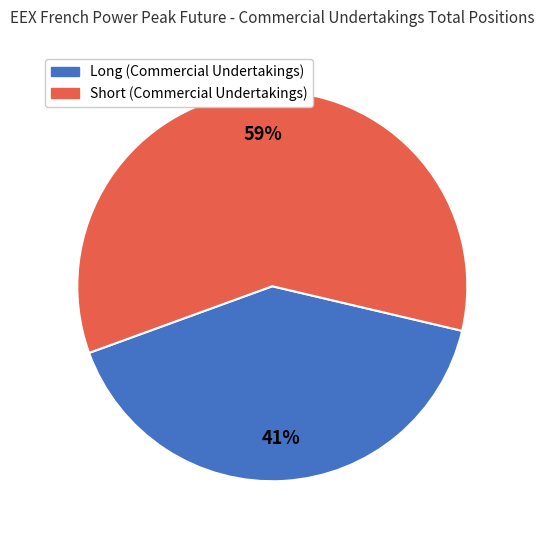

Is it true that Long (Commercial Undertakings) is 36% of the pie?

False